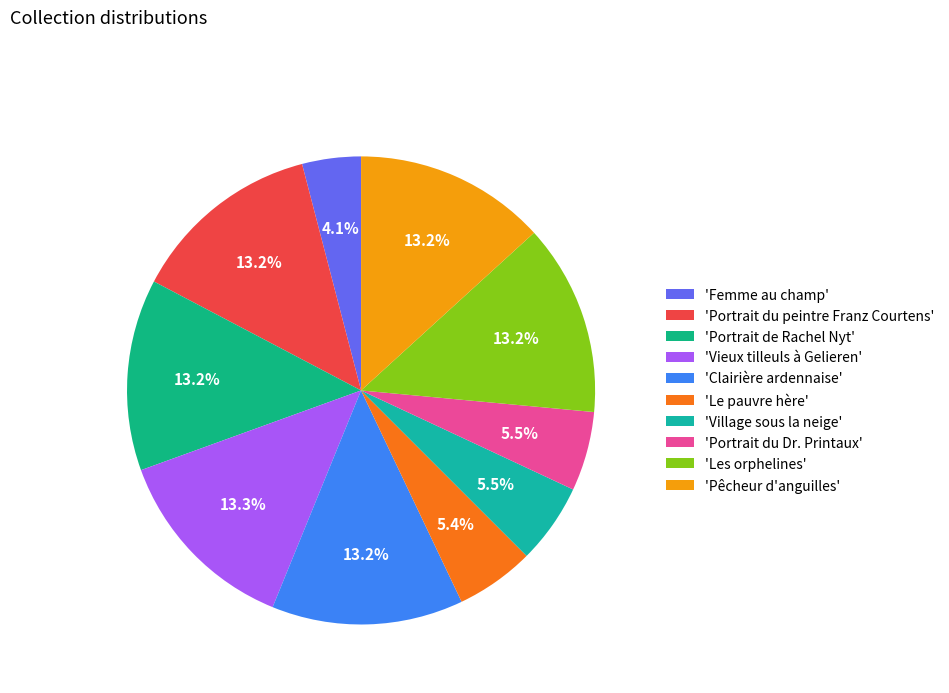

Count the number of slices in the pie.

10